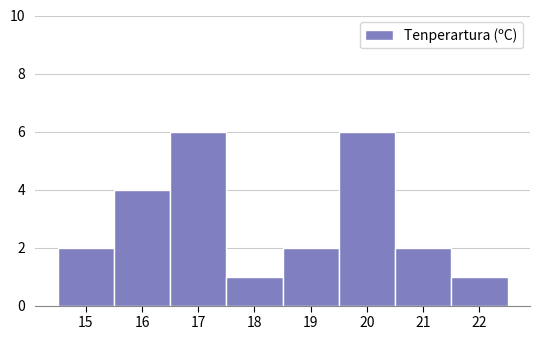

Reading right to left, what are all the values shown in this chart?

22=1	21=2	20=6	19=2	18=1	17=6	16=4	15=2